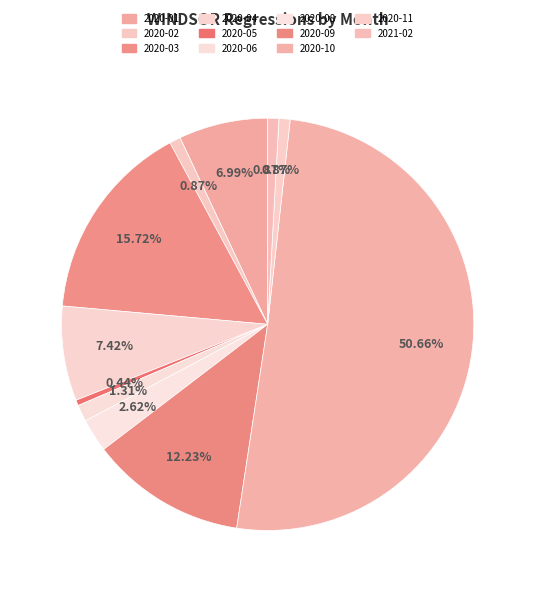

What is the change in value from 2020-02 to 2020-10?

+114